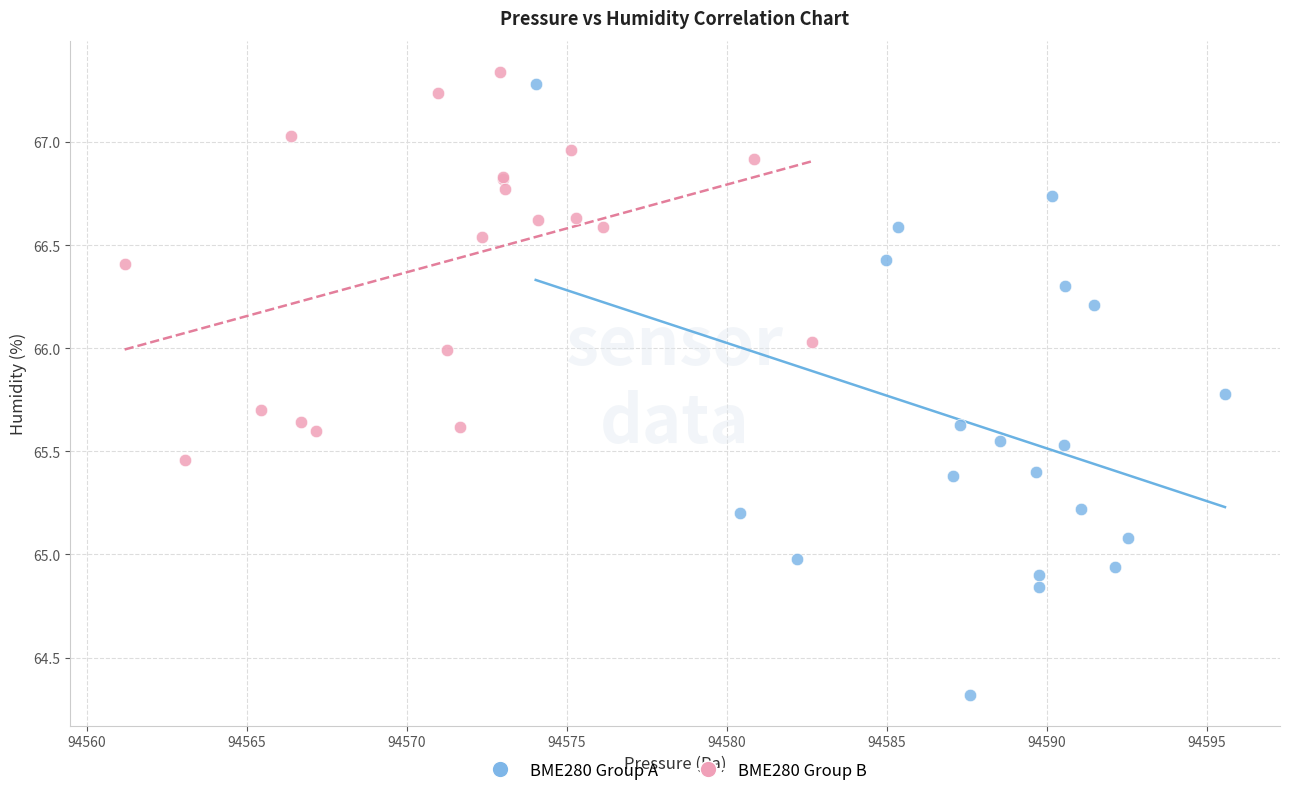

Which series has the largest Y range (max minus min)?

BME280 Group A